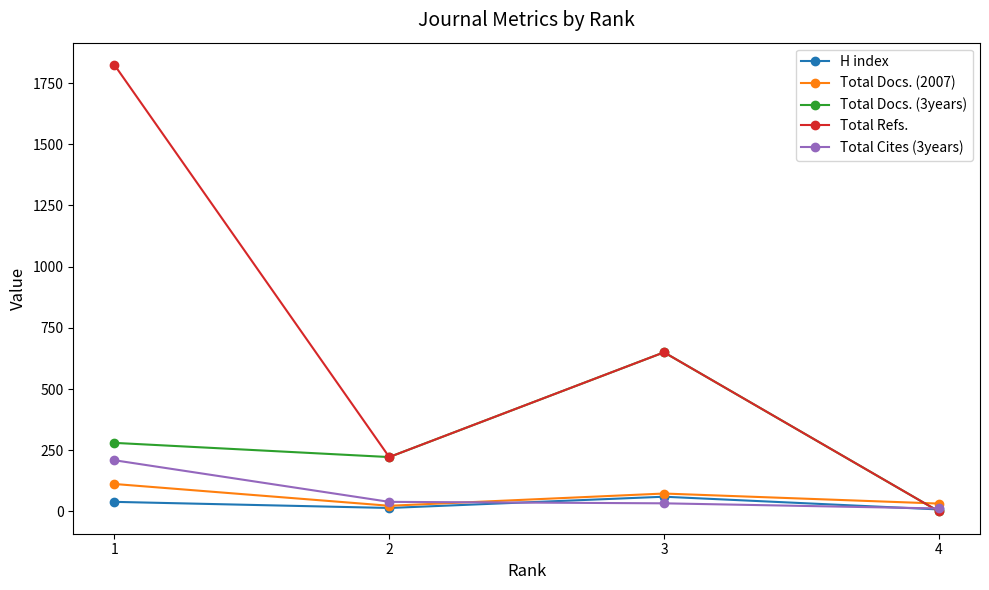

Between 1 and 4, which series saw the biggest shift?

Total Refs.